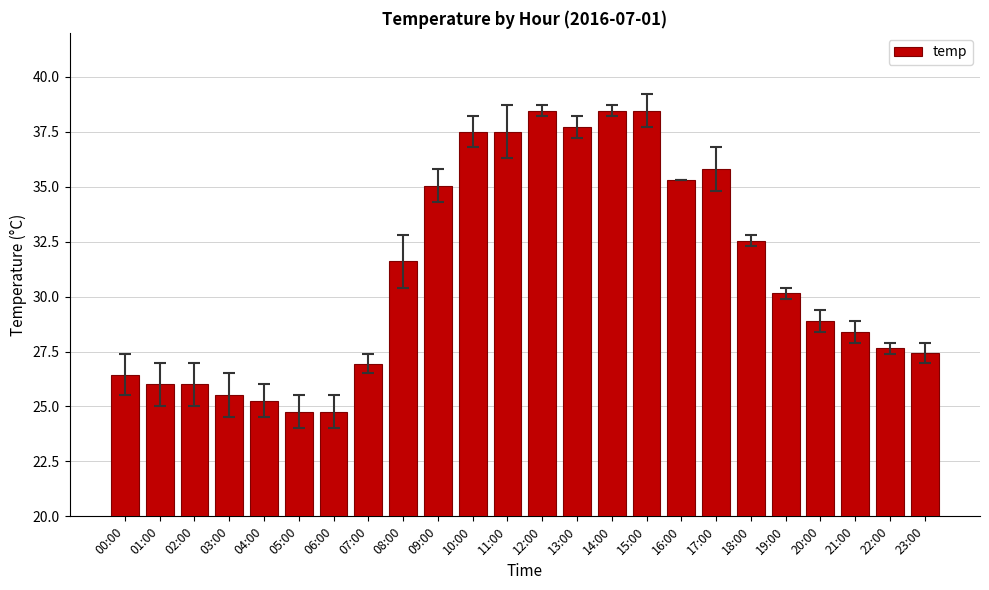

What is the difference between the values at 20:00 and 21:00?

0.5